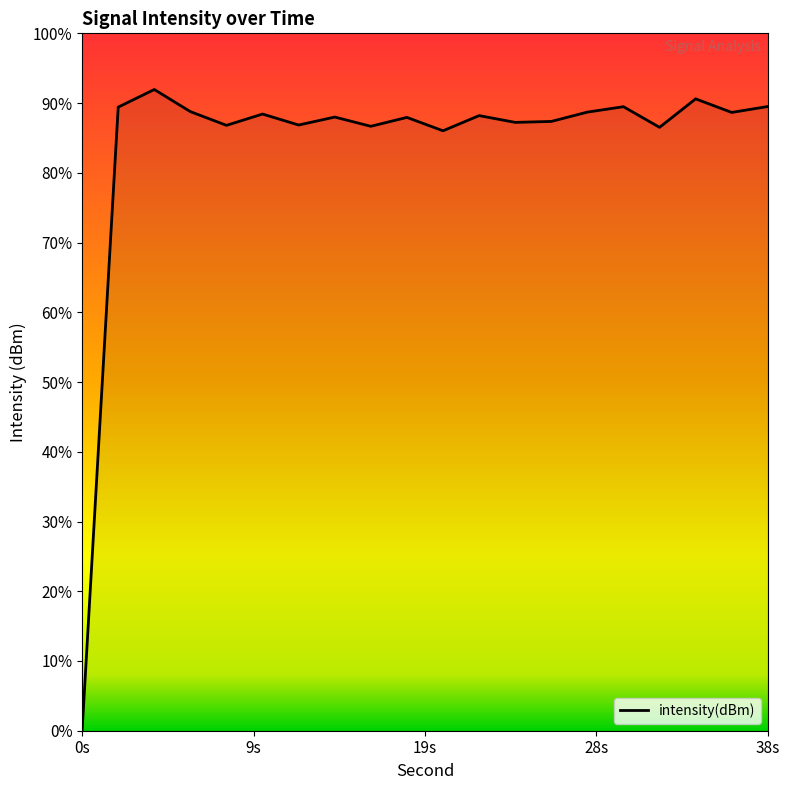

List the labels in order of value, smallest first.

0, 20, 32, 16, 8, 12, 24, 26, 18, 14, 22, 10, 36, 28, 6, 2, 30, 38, 34, 4